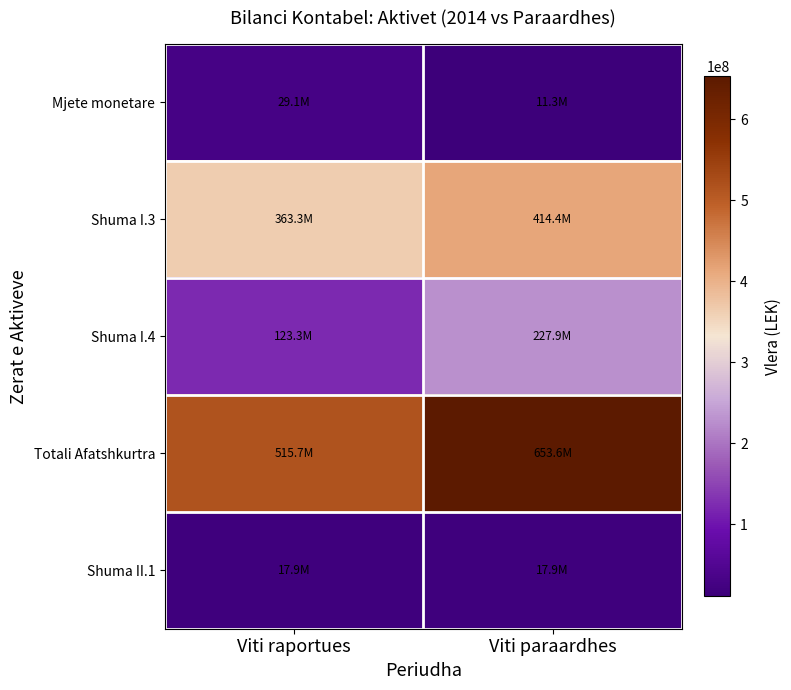

Reading left to right, extract all data points from this chart.

Mjete monetare: Viti raportues=29071546	Viti paraardhes=11265033
Shuma I.3: Viti raportues=363329156	Viti paraardhes=414429200
Shuma I.4: Viti raportues=123281187	Viti paraardhes=227891817
Totali Afatshkurtra: Viti raportues=515681889	Viti paraardhes=653586050
Shuma II.1: Viti raportues=17880520	Viti paraardhes=17880520